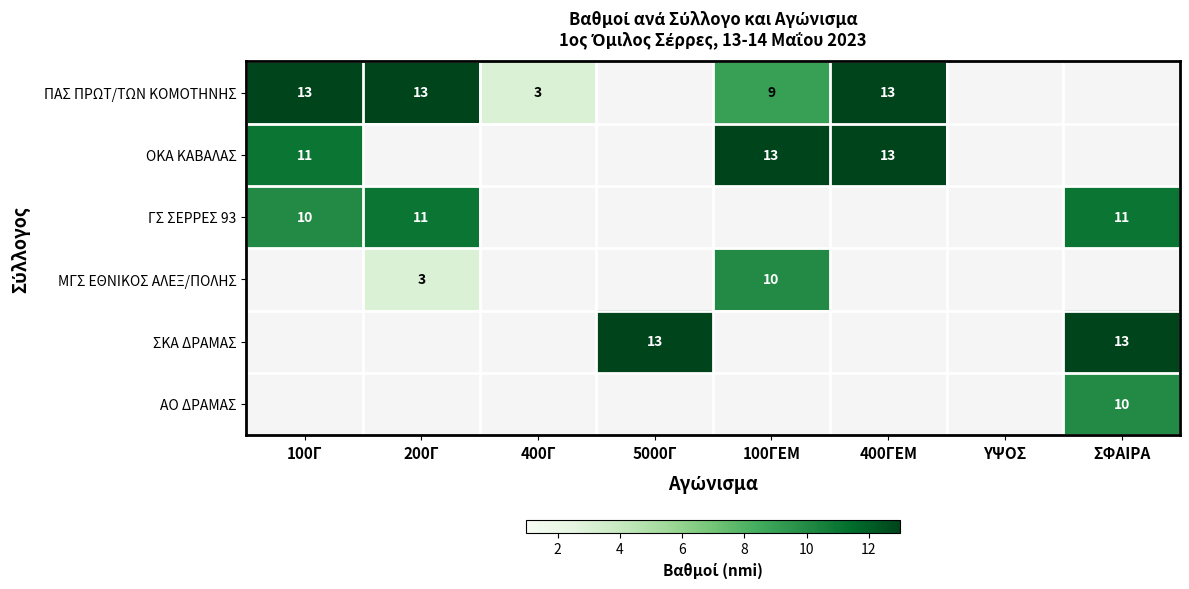

Count the number of categories in the chart.

8